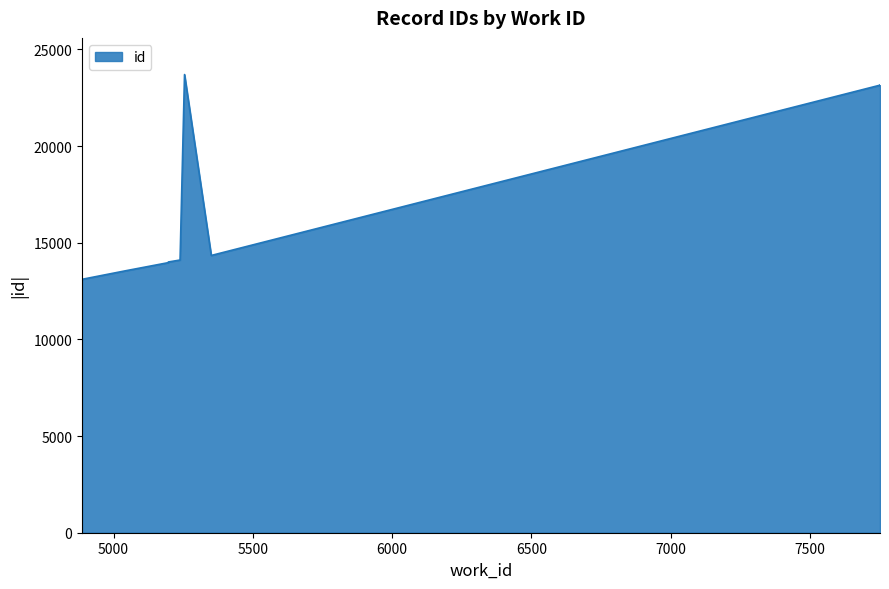

Is it true that the value at 7752 is 23150?

True